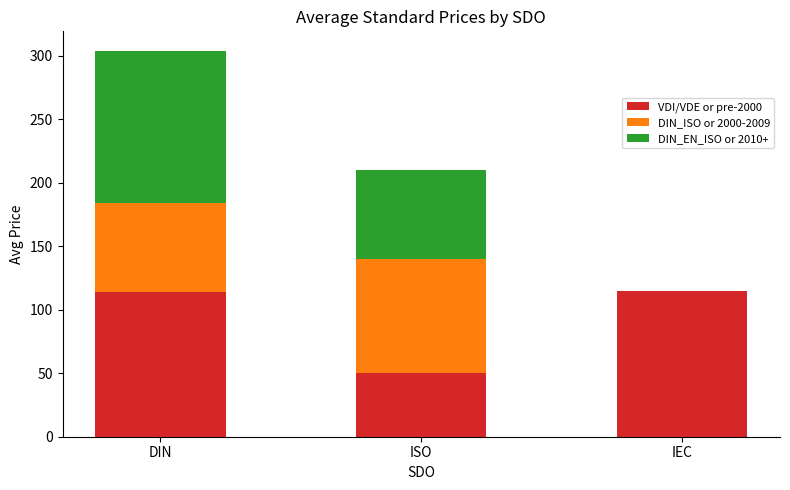

True or false: VDI/VDE or pre-2000 has a value of 113.7 at DIN.

True